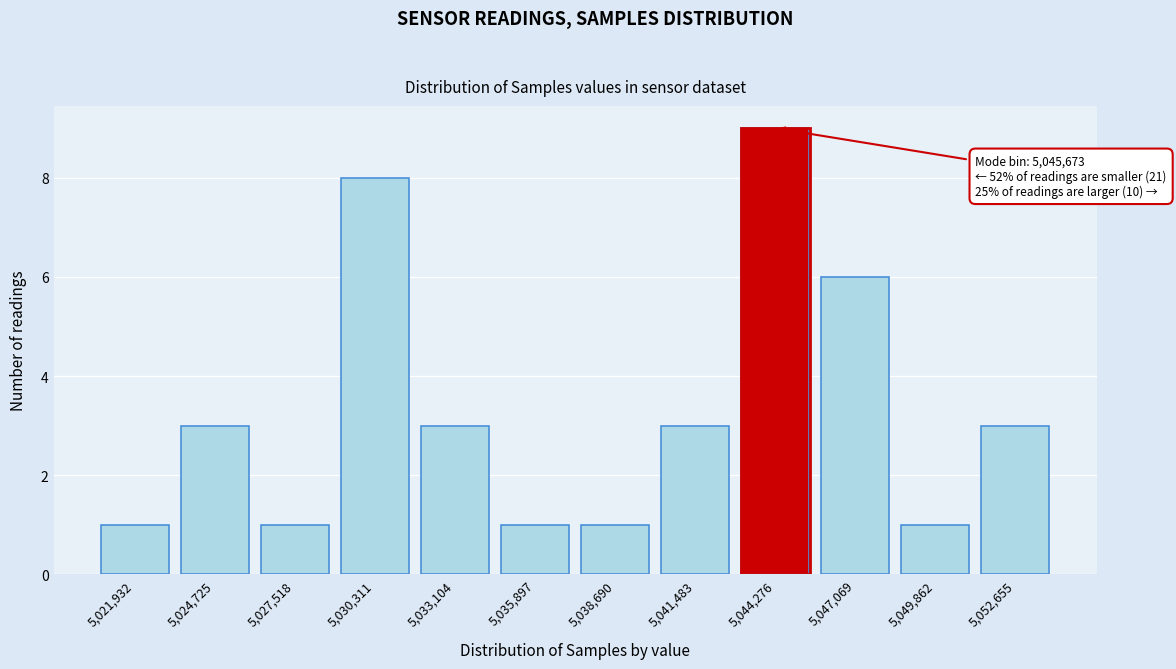

Reading left to right, what are all the values shown in this chart?

1	3	1	8	3	1	1	3	9	6	1	3